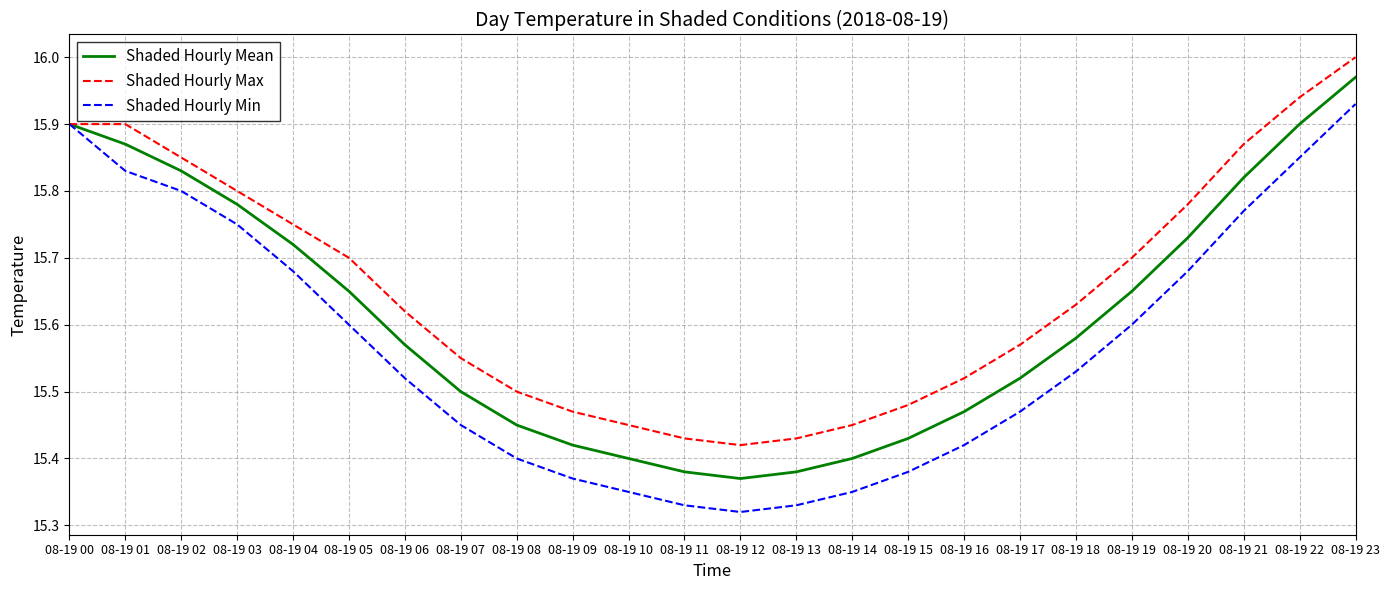

What are all the series names shown in the legend?

Shaded Hourly Mean, Shaded Hourly Max, Shaded Hourly Min